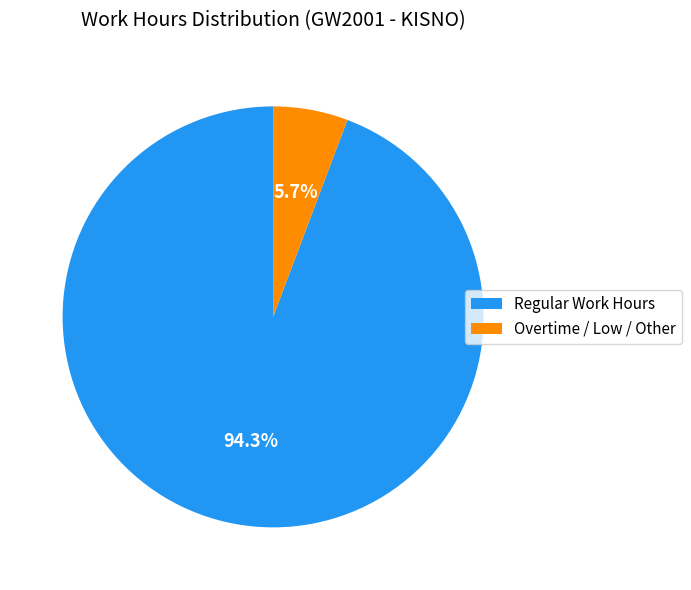

Rank the categories by value from highest to lowest.

Regular Work Hours, Overtime / Low / Other